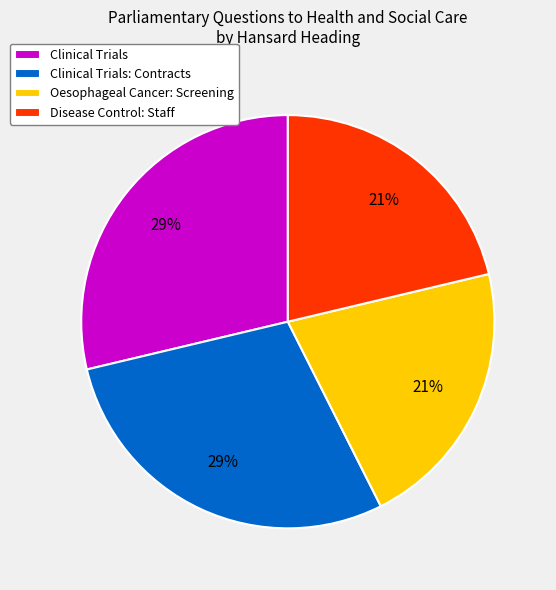

Is Oesophageal Cancer: Screening the majority of the pie?

No